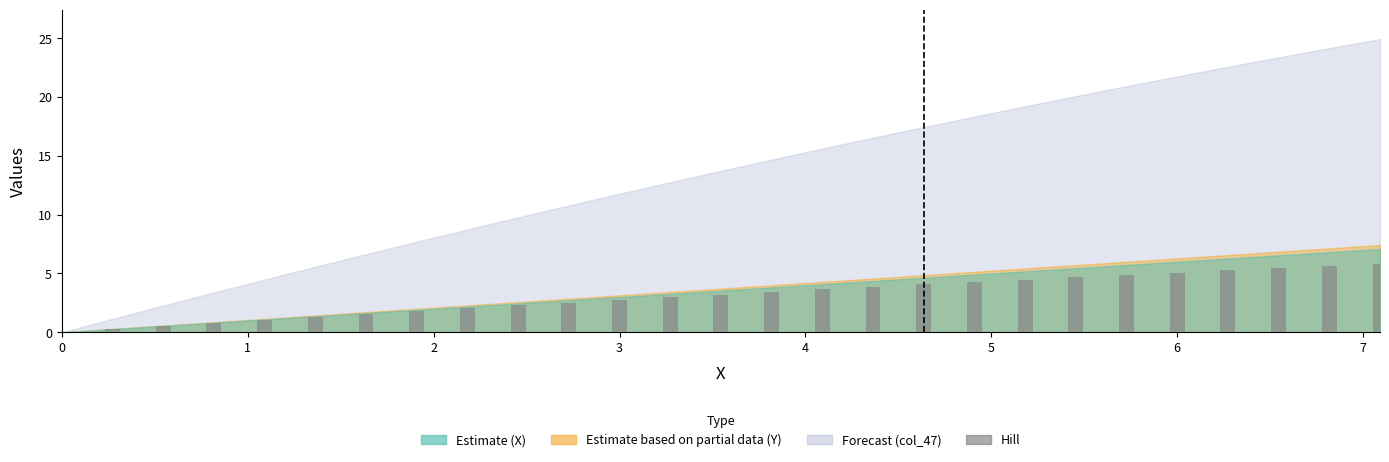

What is the maximum value shown in the chart?

5.8